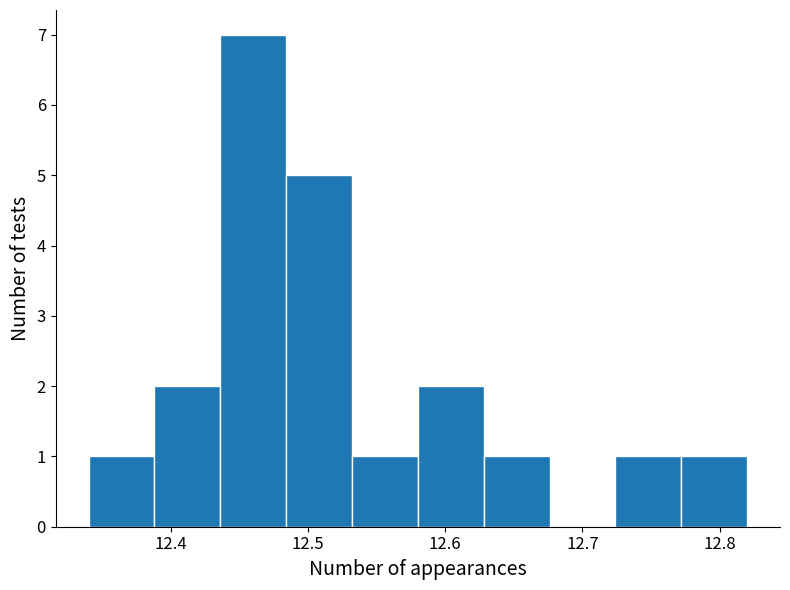

Which range on the x-axis has the tallest bar?

12.436 to 12.484